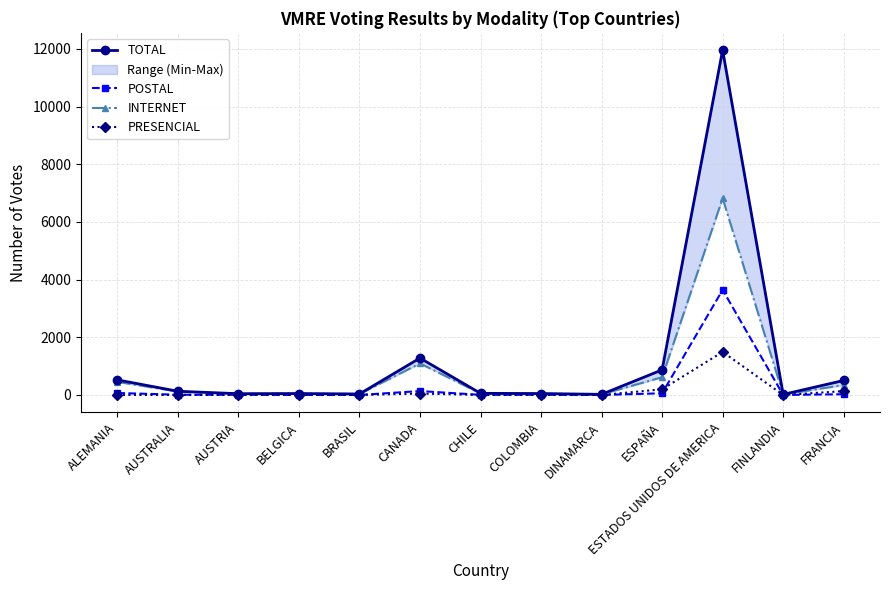

Reading right to left, transcribe all the data shown in this chart.

TOTAL: 503	19	11961	871	22	49	57	1280	34	49	44	129	523
POSTAL: 26	1	3645	59	0	7	5	136	1	1	6	9	69
INTERNET: 344	18	6822	616	22	42	52	1094	33	48	38	120	454
PRESENCIAL: 133	0	1494	196	0	0	0	50	0	0	0	0	0